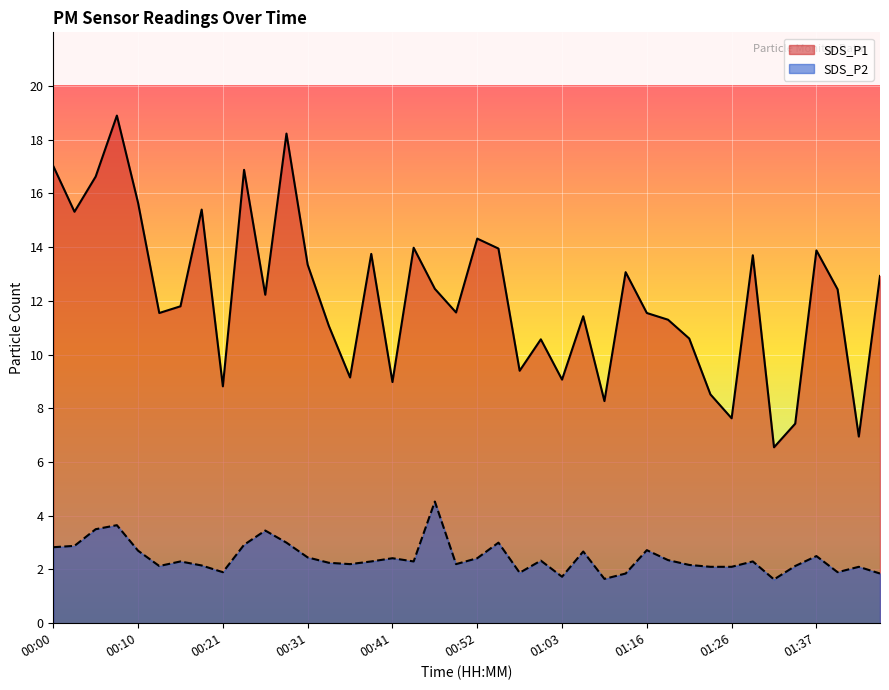

What is the greatest value displayed?

18.9